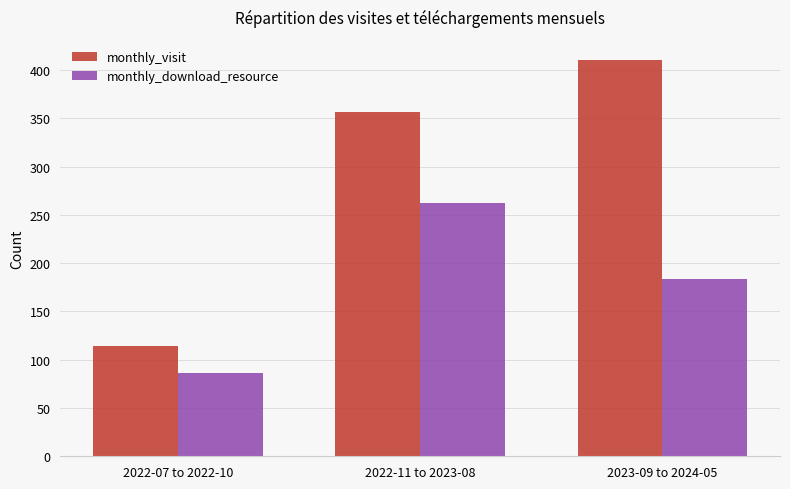

Rank the series at 2022-11 to 2023-08 from lowest to highest value.

monthly_download_resource, monthly_visit